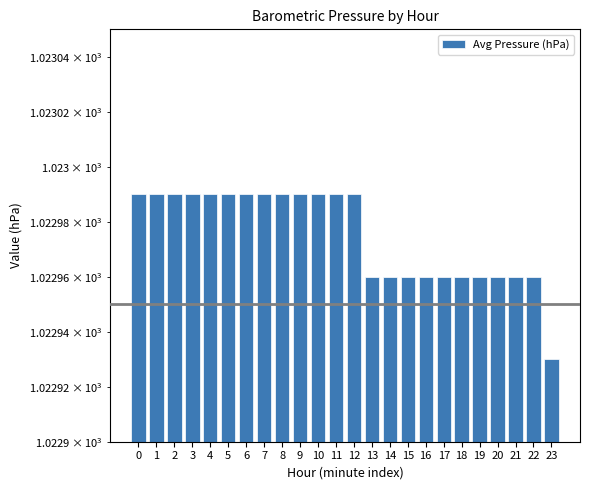

What is the value of the 11th bar from the left?

1023.0